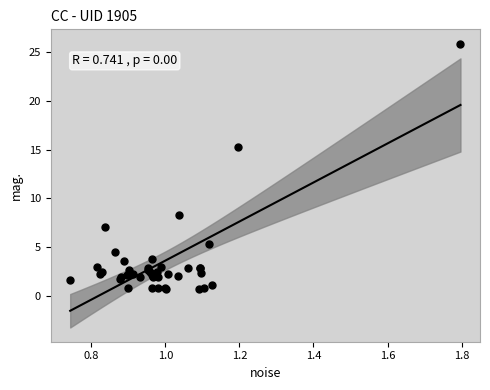

What Y value in the scatter plot is closest to 13?

15.2